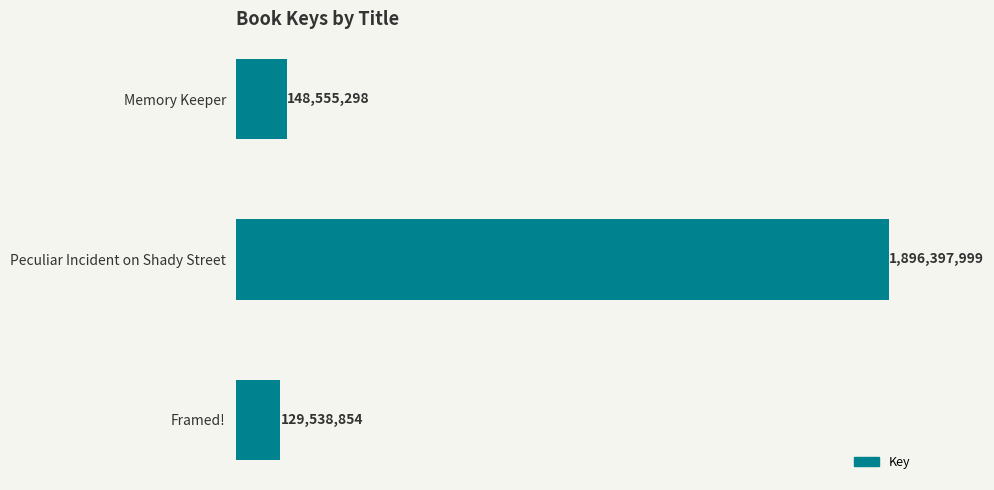

What is the difference between the maximum and minimum values?

1766859145